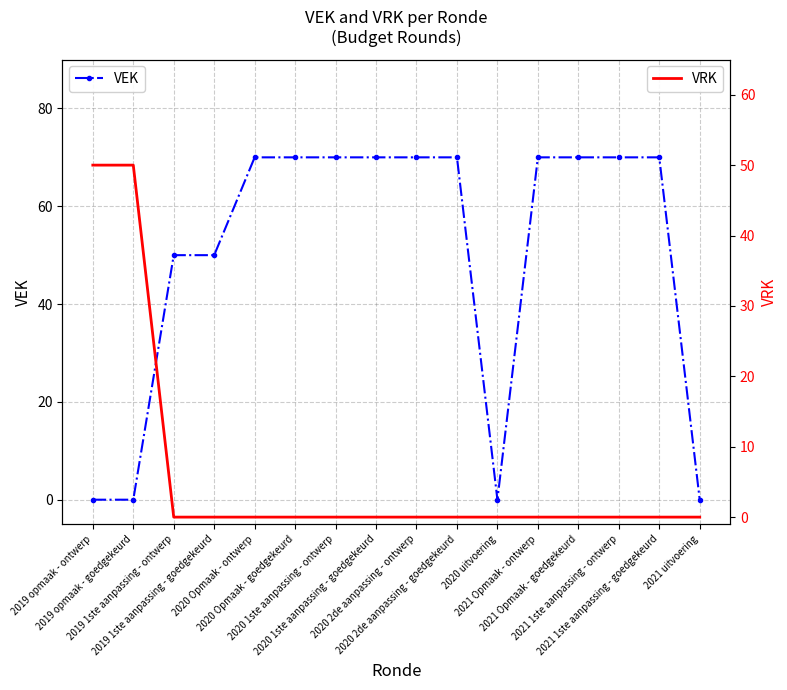

Which has a higher value, 2020 Opmaak - ontwerp or 2020 Opmaak - goedgekeurd?

2020 Opmaak - ontwerp